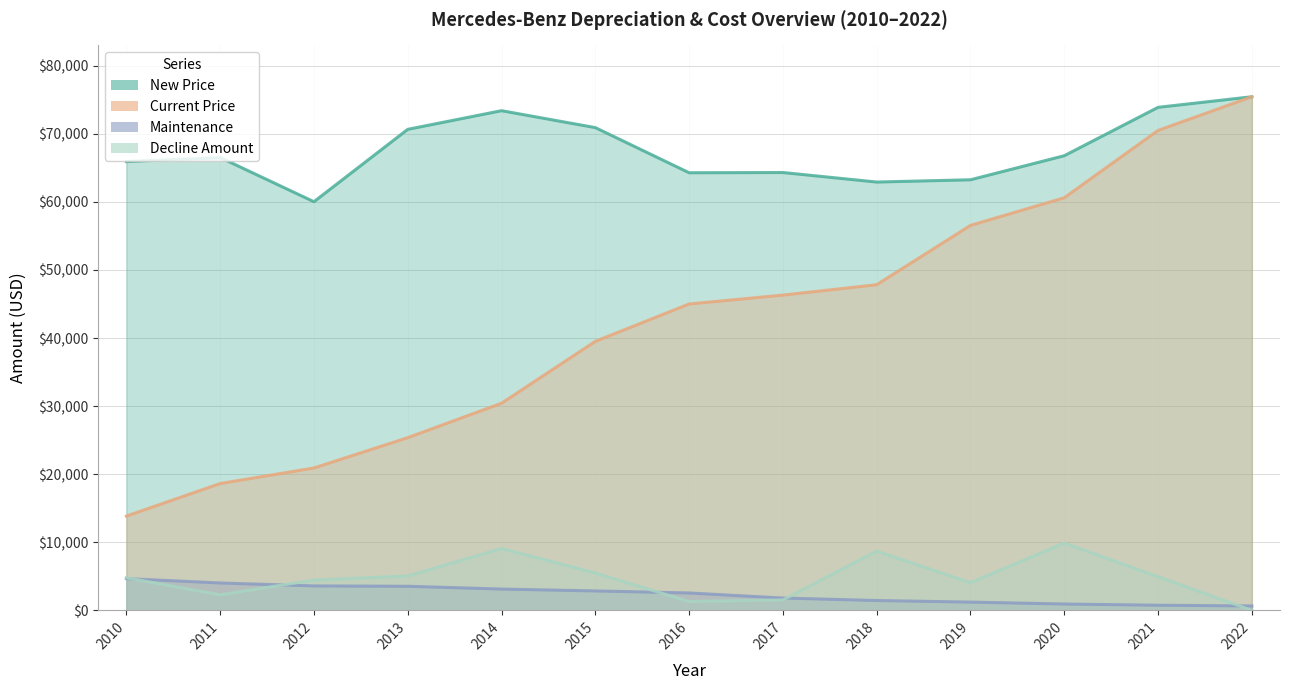

How many categories are shown in the chart?

13